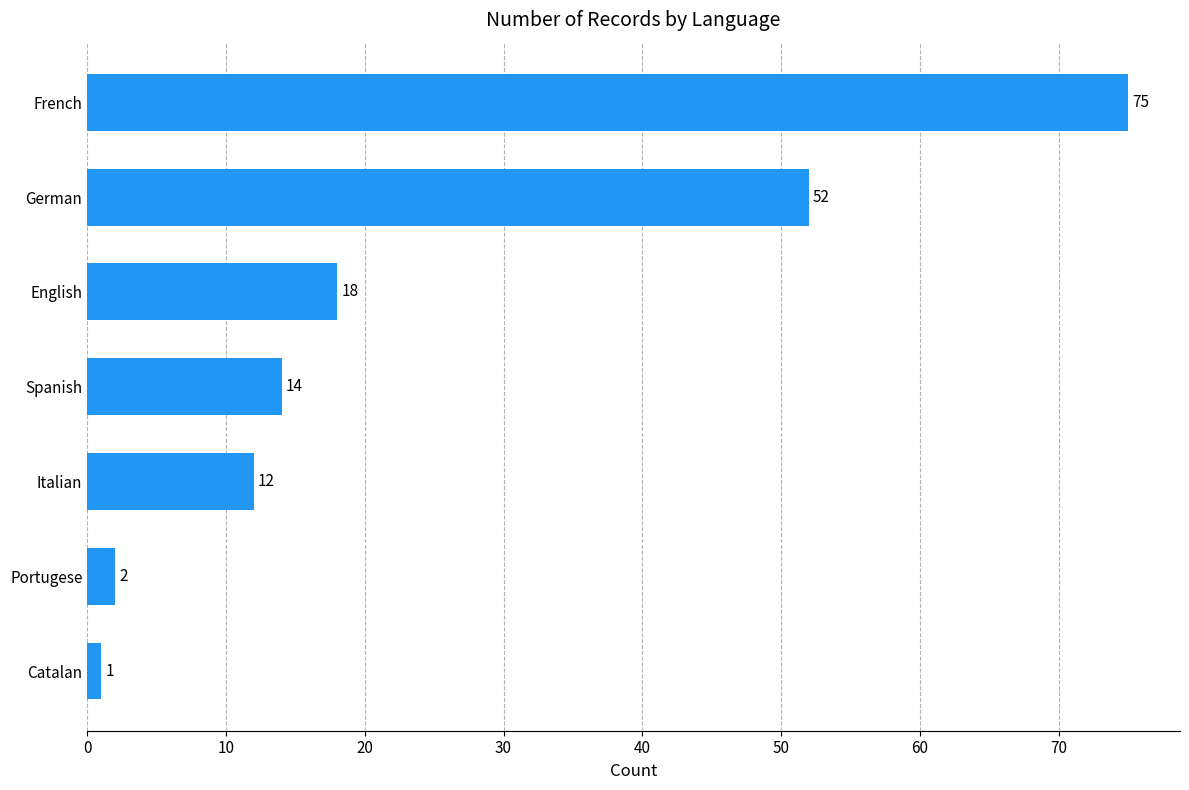

What is the approximate value at Spanish, to the nearest 5?

15